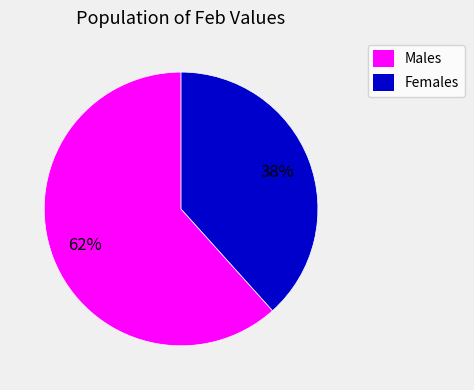

How many slices are in this pie chart?

2